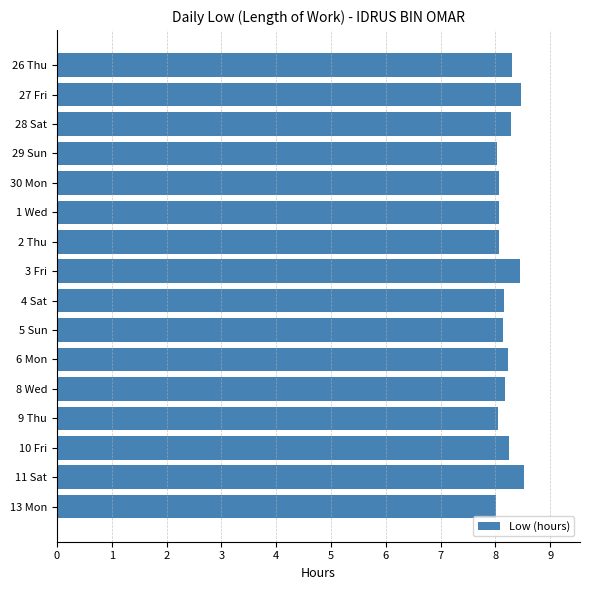

Is it true that the value at 27 Fri is 8.5?

True